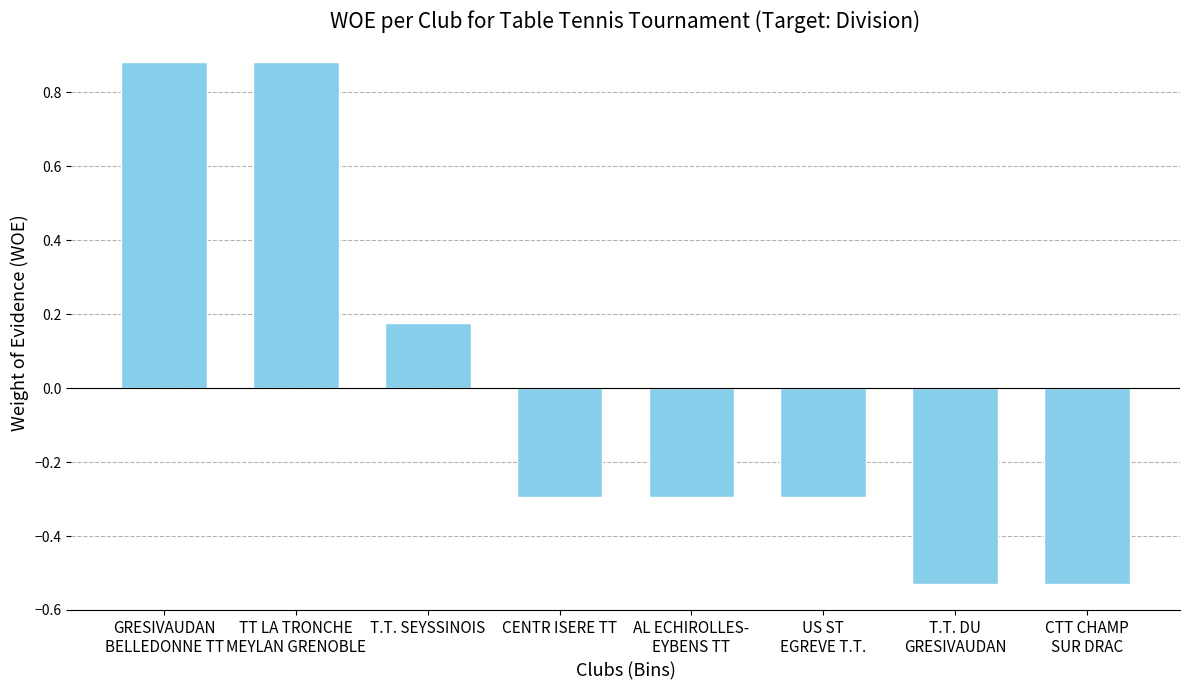

How many values are below zero?

5